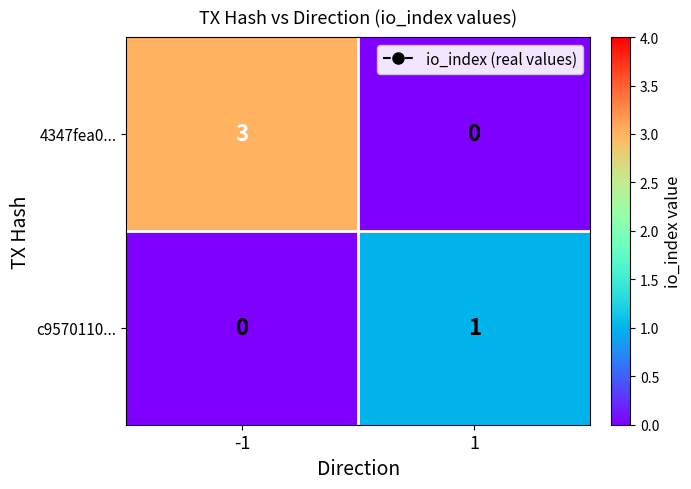

What is the highest value of the 4347fea0... series?

3